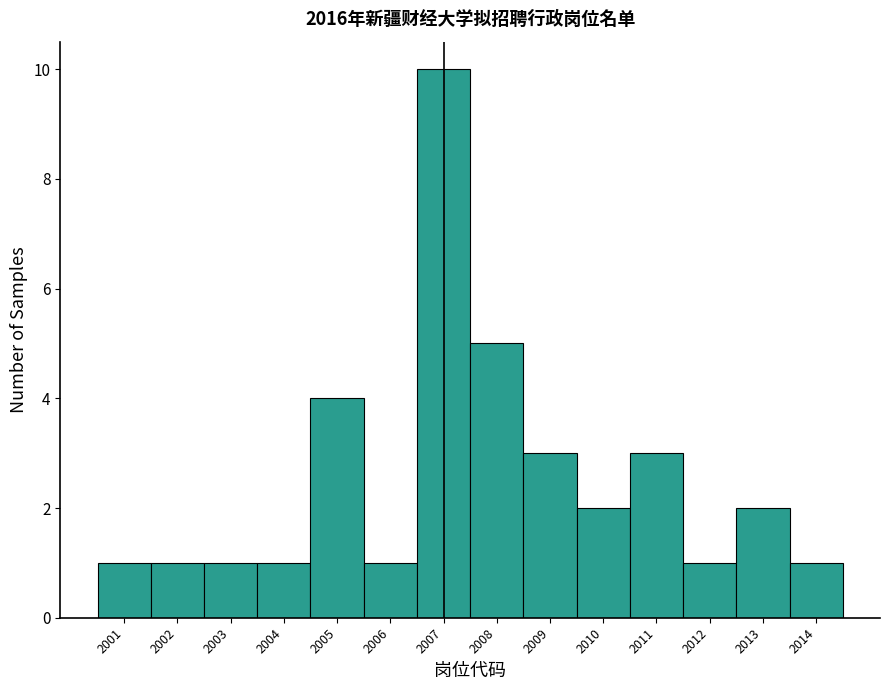

How tall is the bar that spans 2004.5 to 2005.5 on the x-axis? The values are not printed on the chart, so give them approximately, as read against the axis.

4